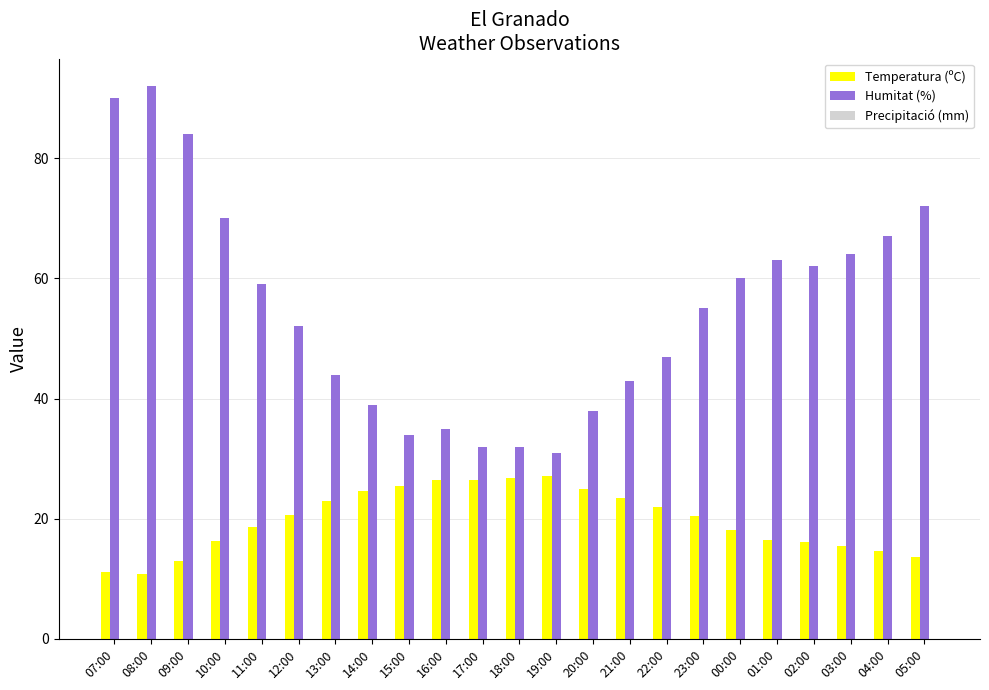

Which series has the largest total across all categories?

Humitat (%)